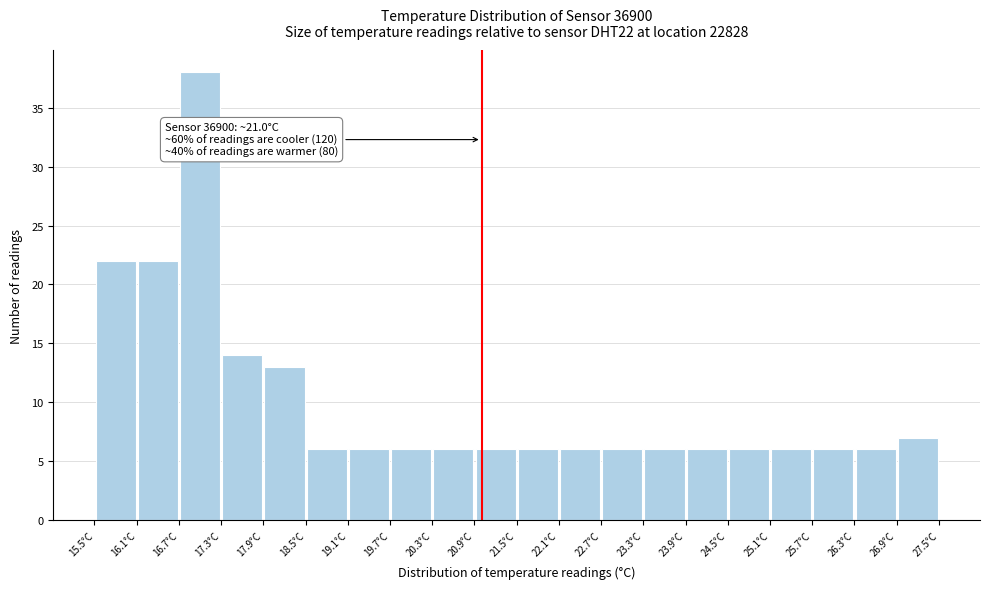

Over which range of the x-axis is the bar tallest?

16.7 to 17.3